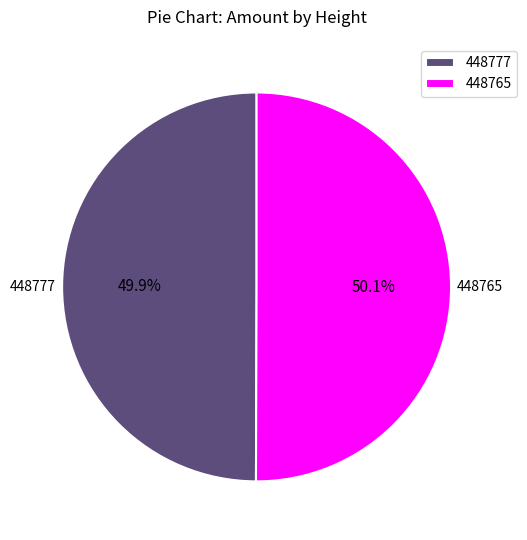

Is there a majority slice in this chart?

Yes